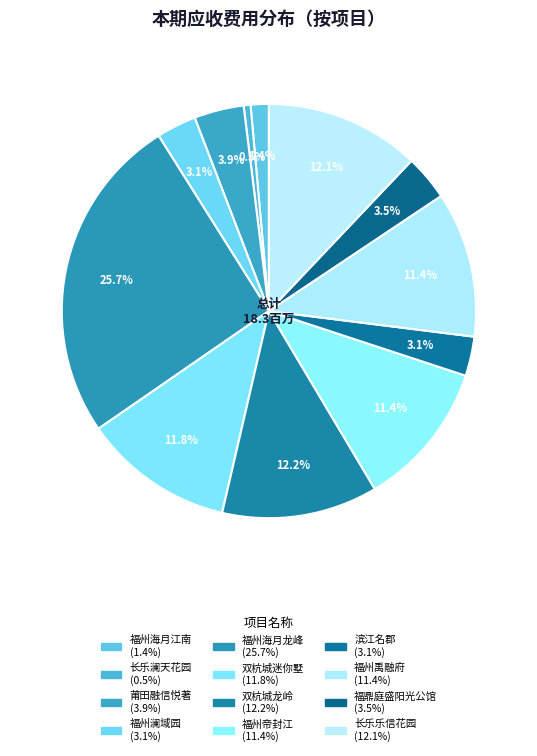

Is 福州澜域园 the majority of the pie?

No